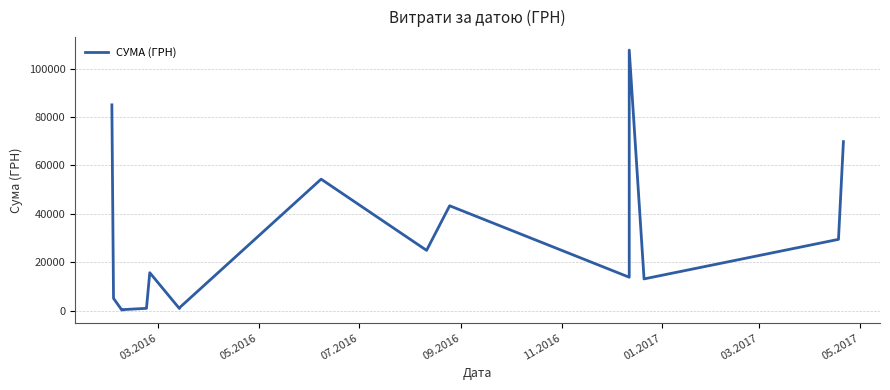

Is it true that the value at 03.2017 is 27657.4?

False